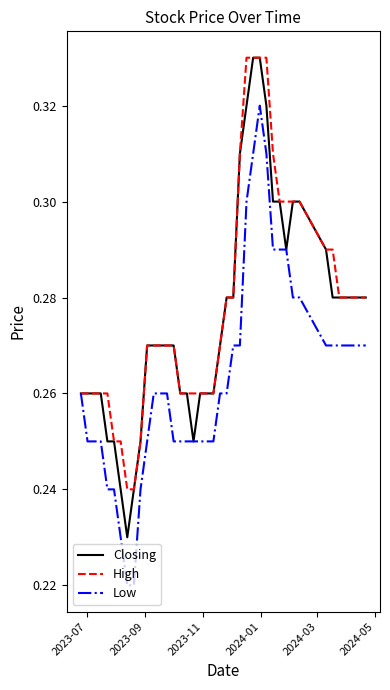

Is this an area chart (filled region under the line)?

No